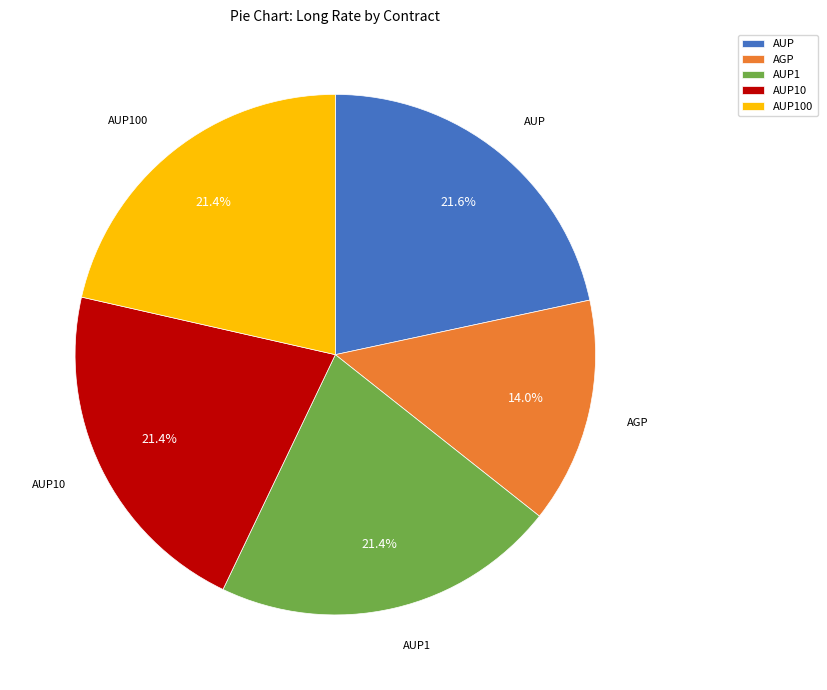

True or false: AUP1 accounts for 29% of the total.

False